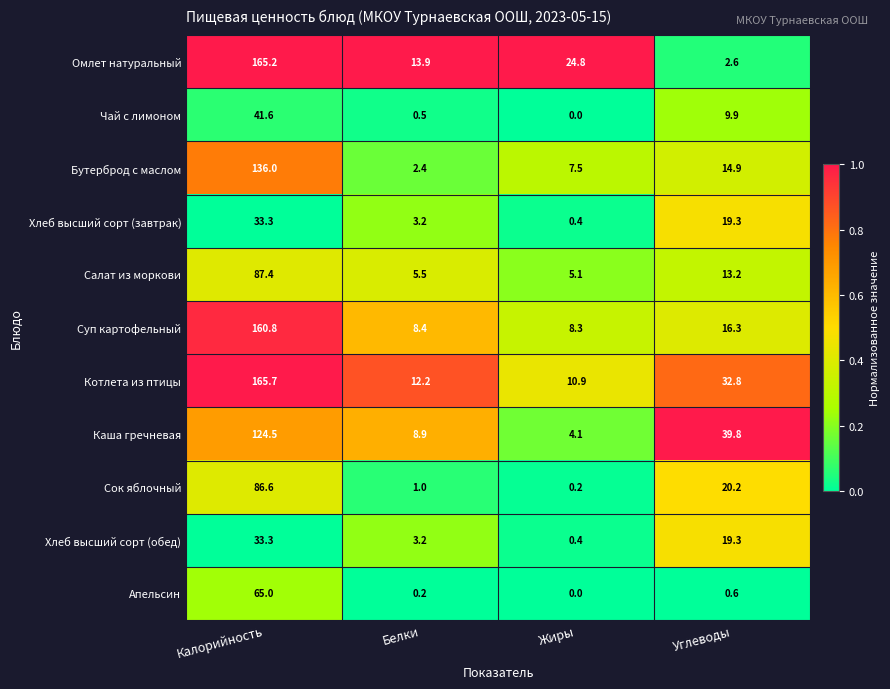

Where is Сок яблочный nearest to the value 43?

Углеводы